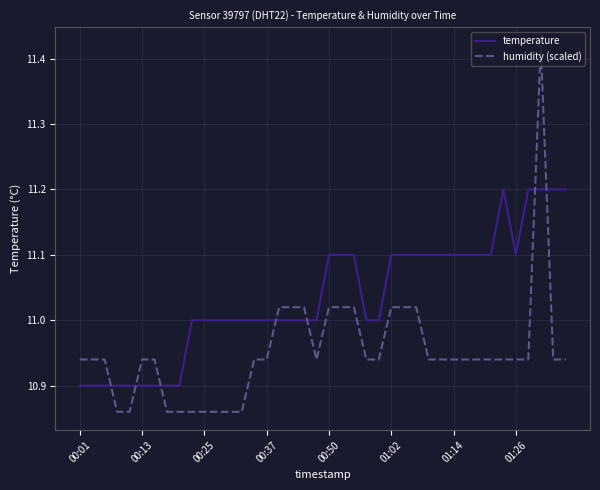

True or false: humidity (scaled) and temperature intersect in this chart.

True